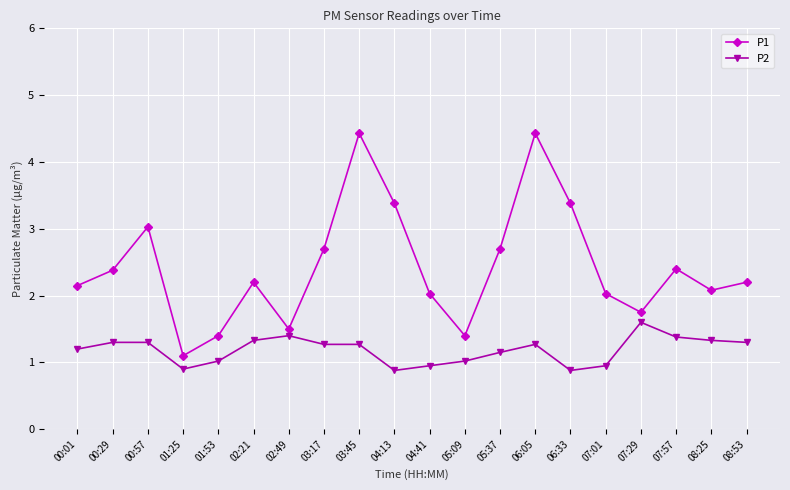

Rank the series by their average value, from highest to lowest.

P1, P2